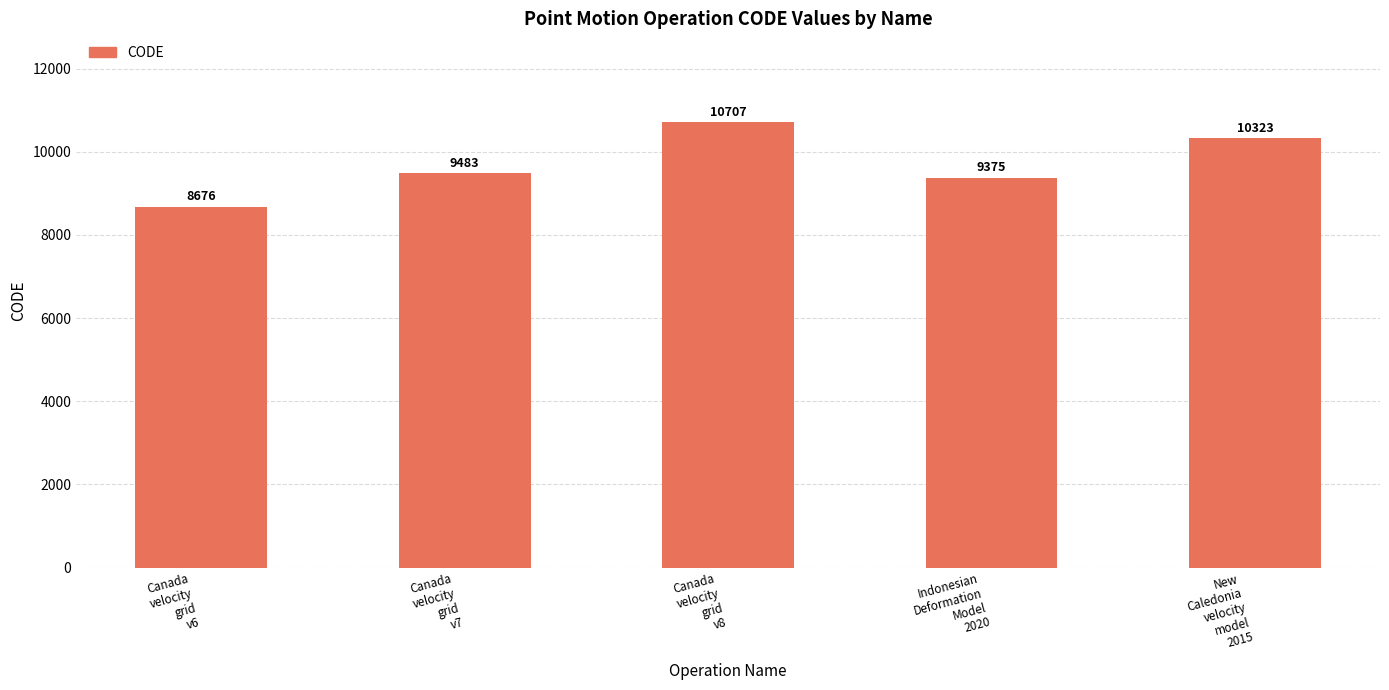

List the labels in order of value, smallest first.

Canada
velocity
grid
v6, Indonesian
Deformation
Model
2020, Canada
velocity
grid
v7, New
Caledonia
velocity
model
2015, Canada
velocity
grid
v8